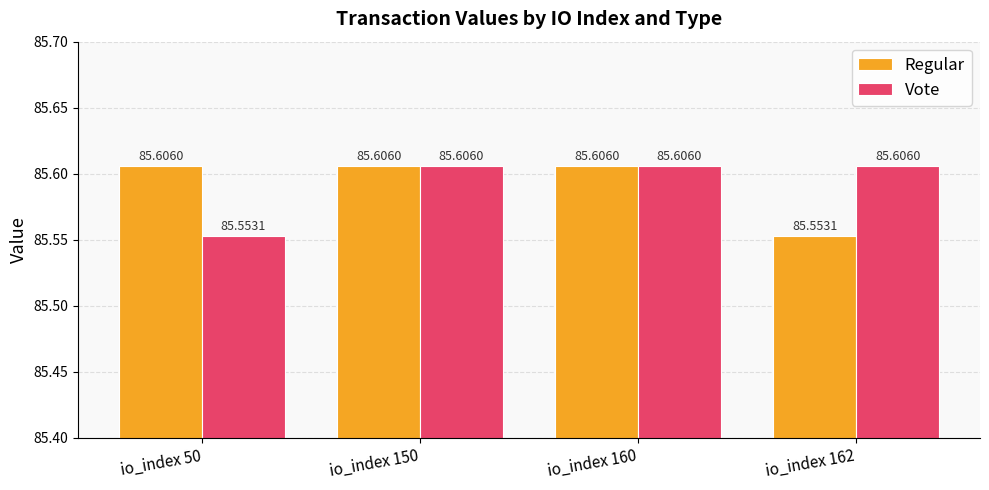

Is it true that Regular equals 85.6 at io_index 150?

True